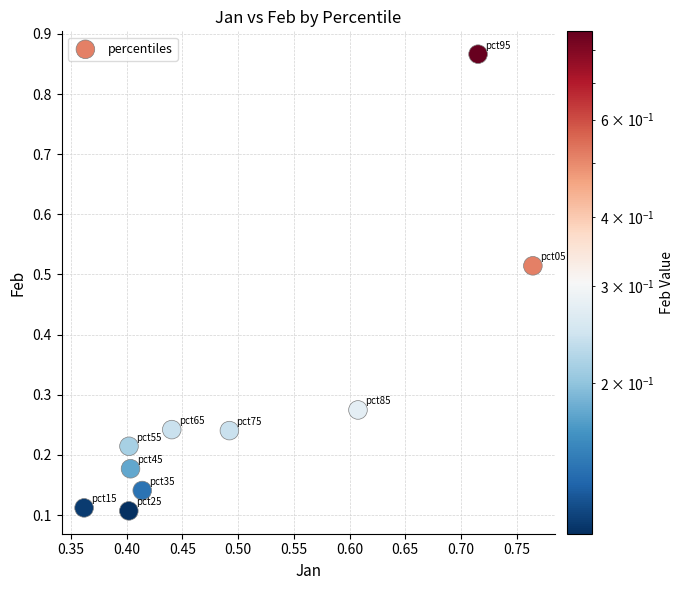

What is the range of X values (max minus min)?

0.4